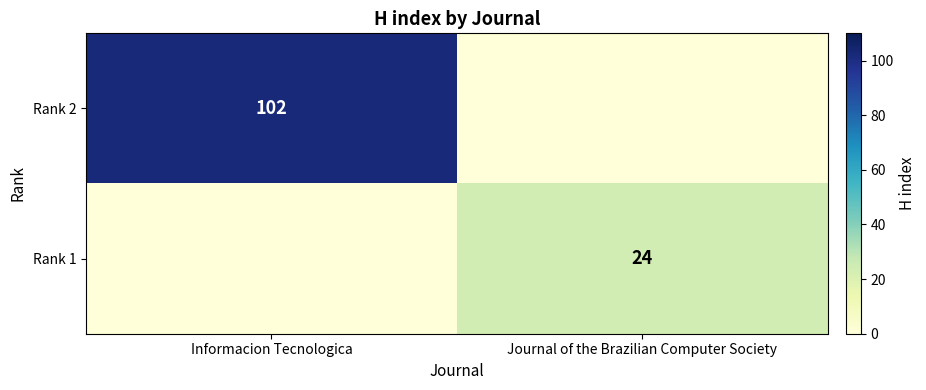

Count the number of categories in the chart.

2